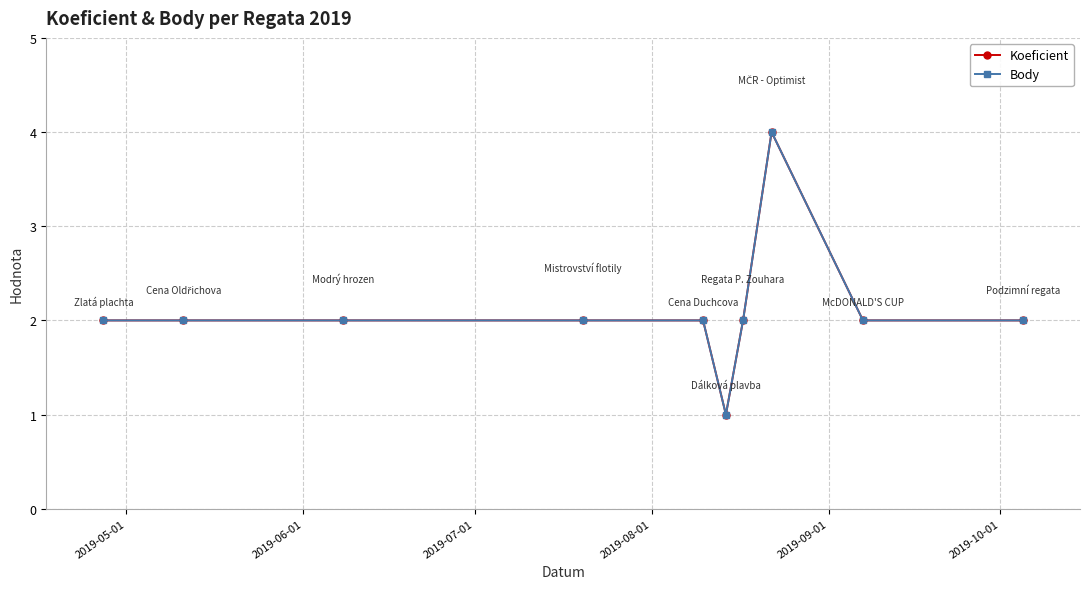

Which series has the largest total across all categories?

Koeficient